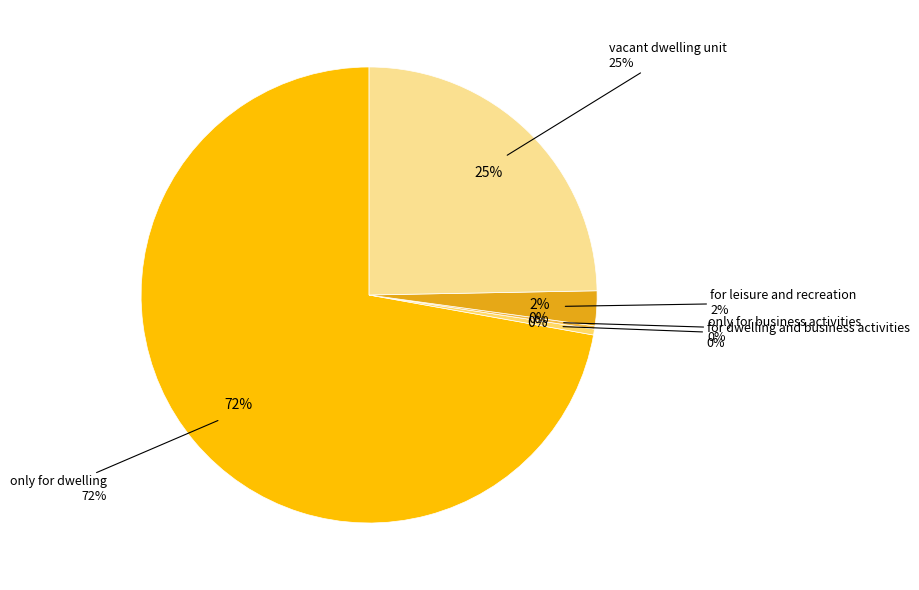

Rank the categories by value from highest to lowest.

only for dwelling, vacant dwelling unit, for leisure and recreation, for dwelling and business activities, only for business activities